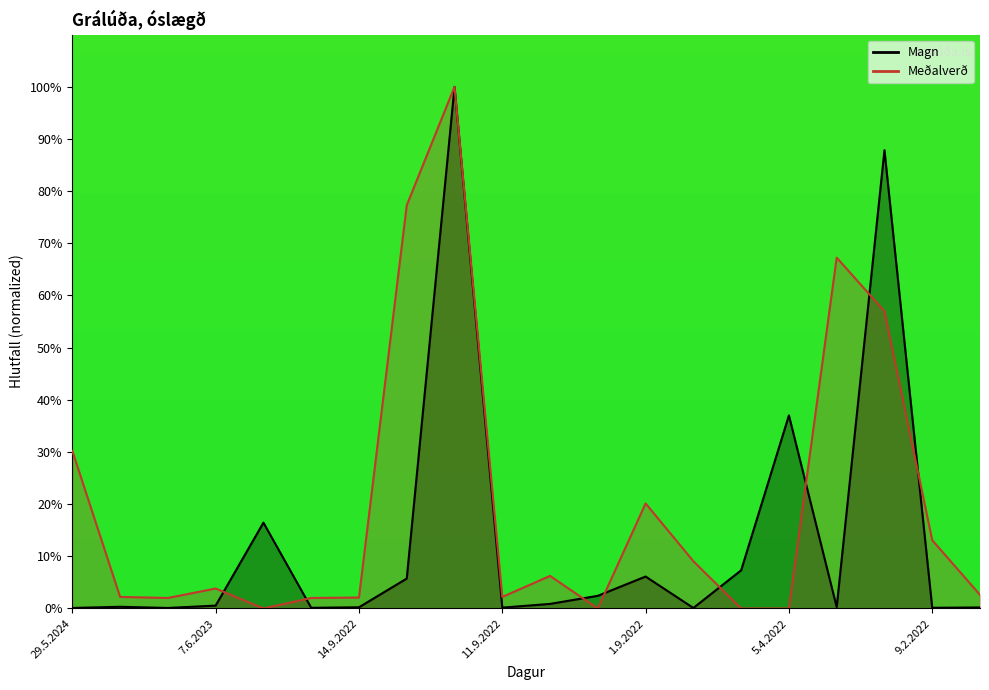

What is the greatest value displayed?

100.0